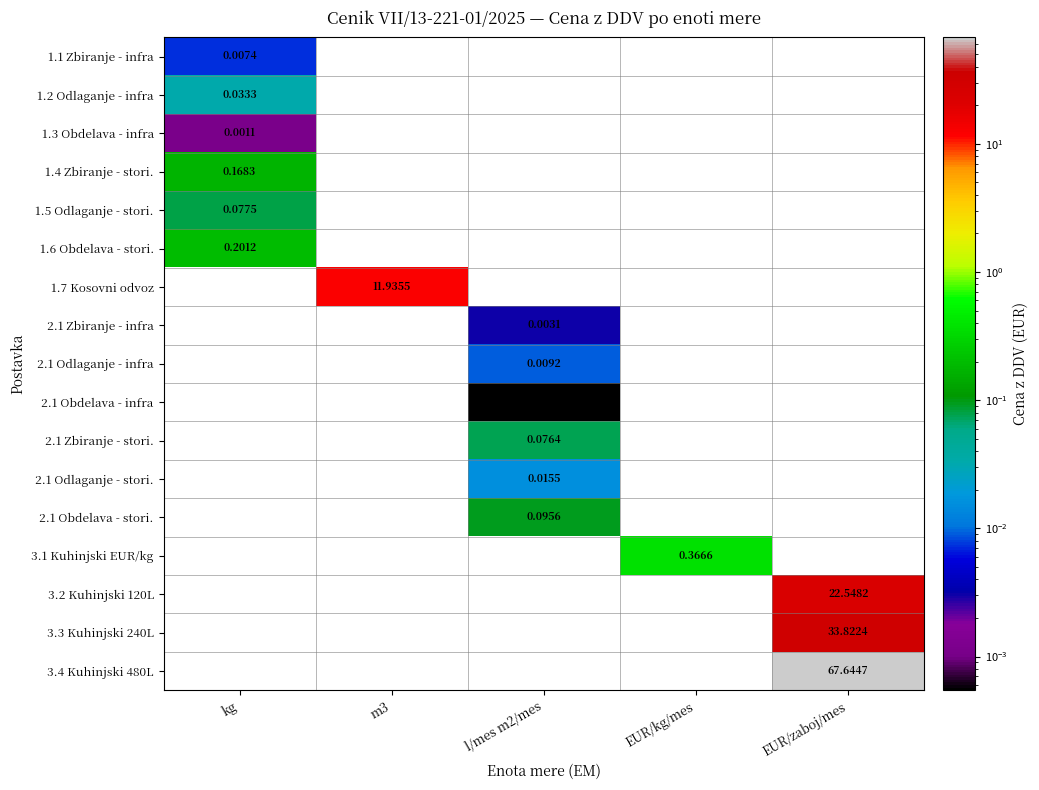

At which category does the chart reach its peak across all series?

EUR/zaboj/mes